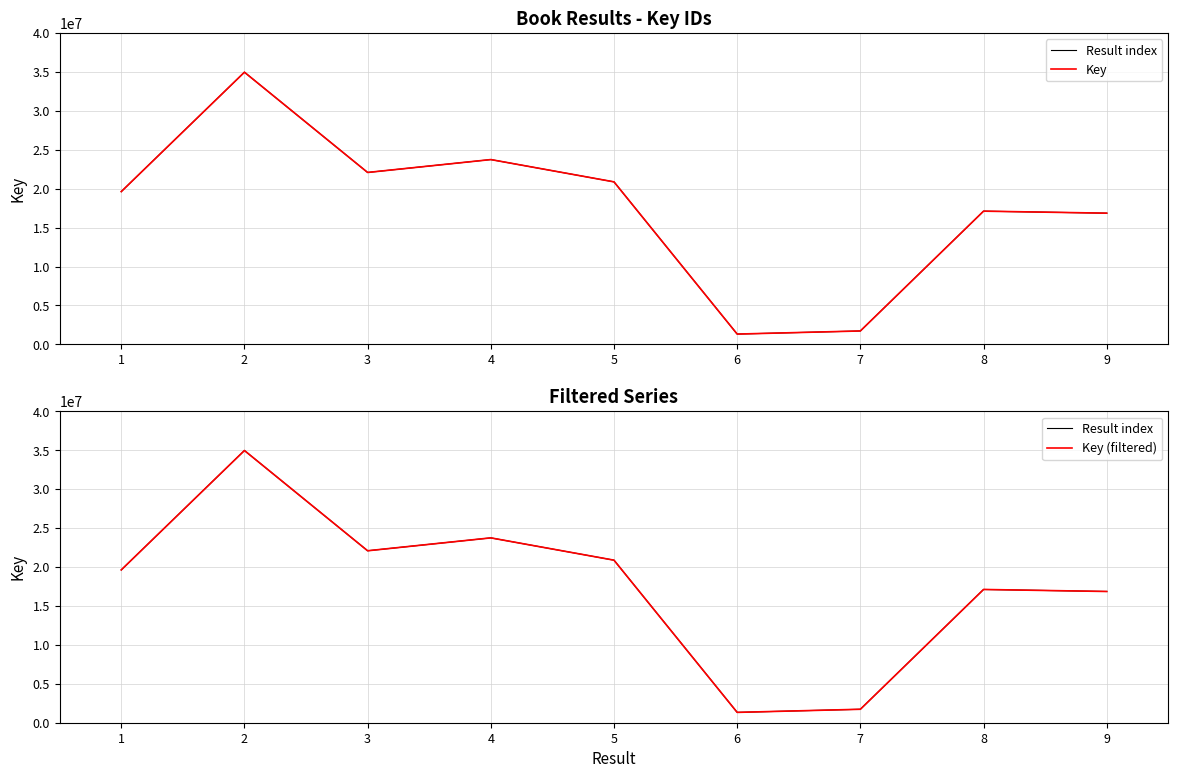

True or false: Key has more than 2 interior local peaks.

True